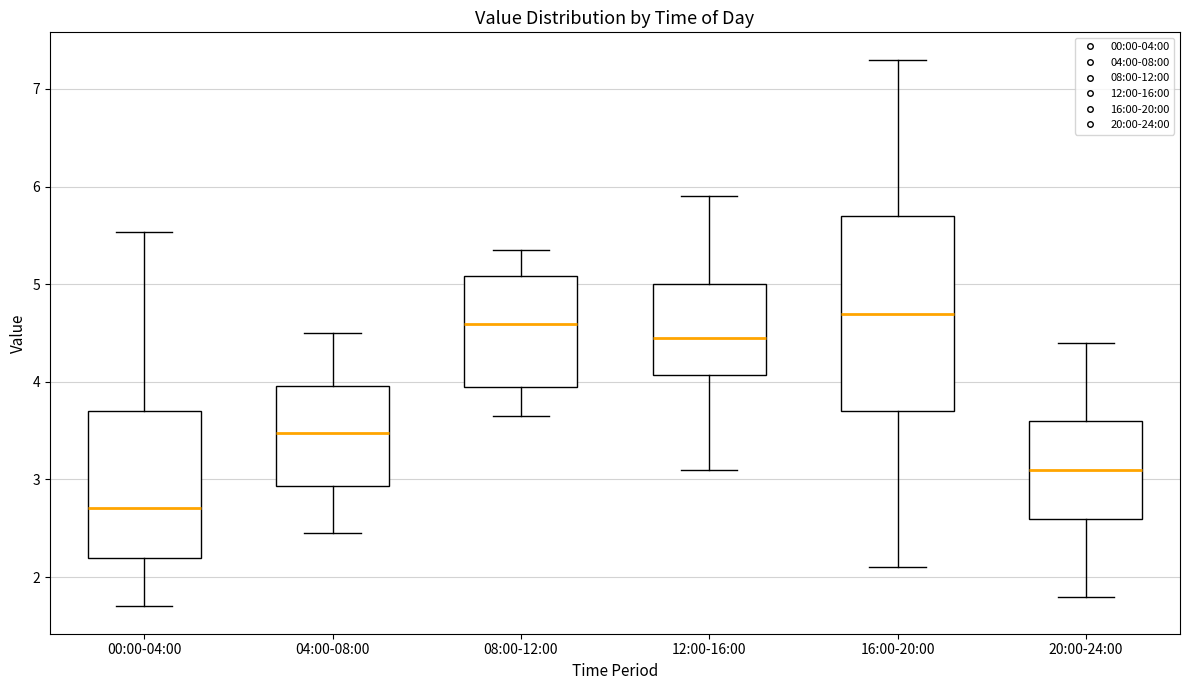

Reading left to right, read every box against the y-axis: the position of its median line, the range the box covers, and the ends of its whiskers. The values are not printed on the chart, so give them approximately, as read against the axis.

00:00-04:00: median 2.7, box 2.2 to 3.7, whiskers 1.7 to 5.5
04:00-08:00: median 3.5, box 2.9 to 4.0, whiskers 2.5 to 4.5
08:00-12:00: median 4.6, box 3.9 to 5.1, whiskers 3.7 to 5.4
12:00-16:00: median 4.5, box 4.1 to 5.0, whiskers 3.1 to 5.9
16:00-20:00: median 4.7, box 3.7 to 5.7, whiskers 2.1 to 7.3
20:00-24:00: median 3.1, box 2.6 to 3.6, whiskers 1.8 to 4.4